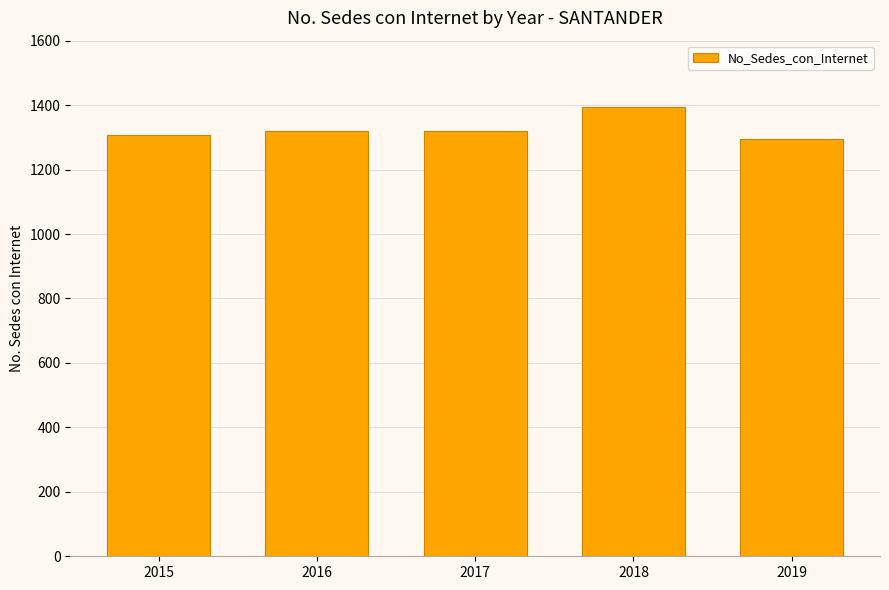

Read the value at 2019.

1294